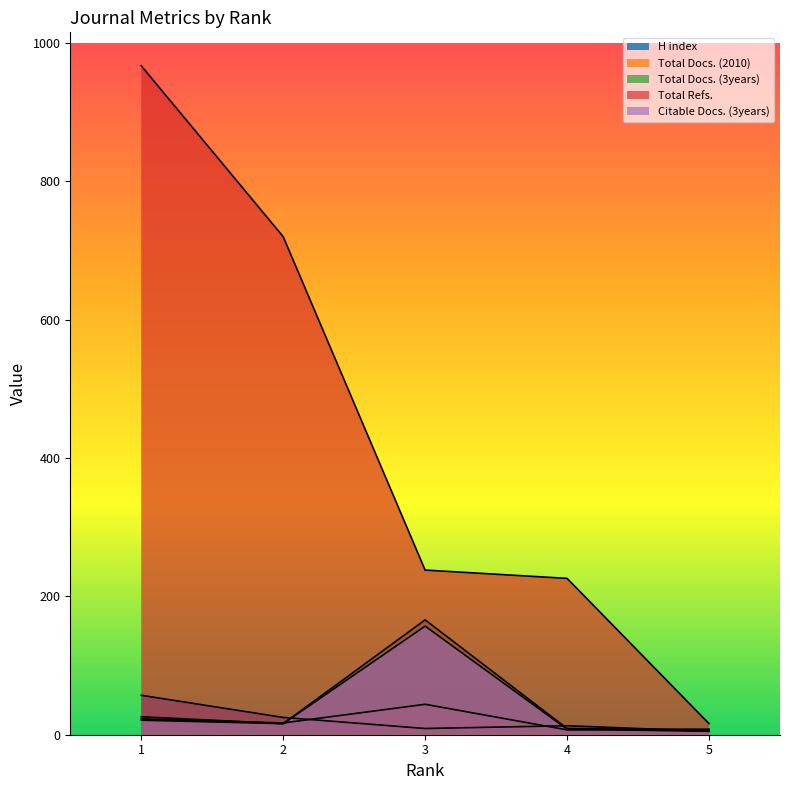

The H index series shows 13 at 2. True or false?

False